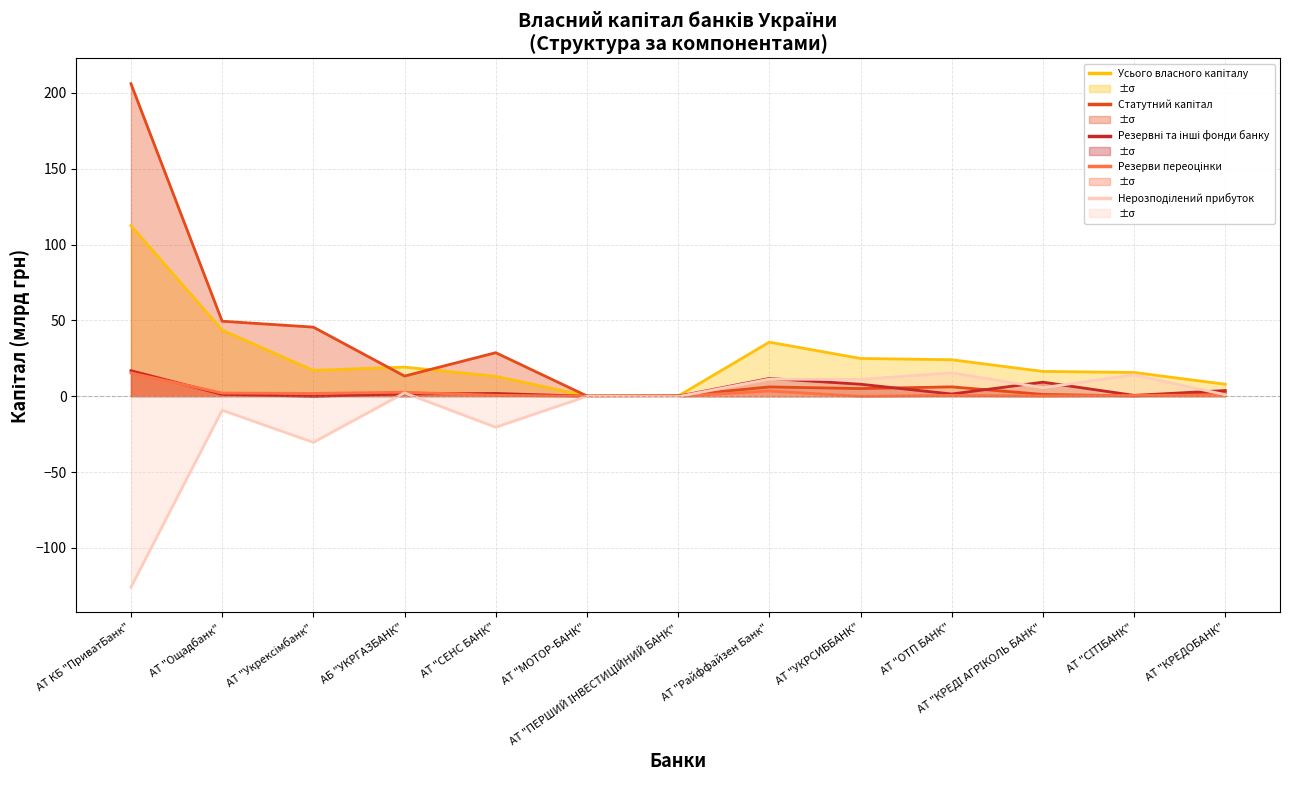

Which series changed the most between АТ "СЕНС БАНК" and АТ "ПЕРШИЙ ІНВЕСТИЦІЙНИЙ БАНК"?

Статутний капітал